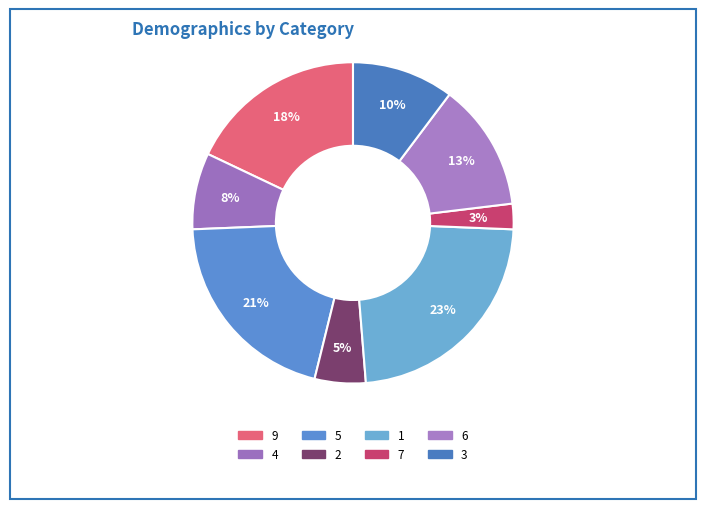

How many segments does this pie chart have?

8